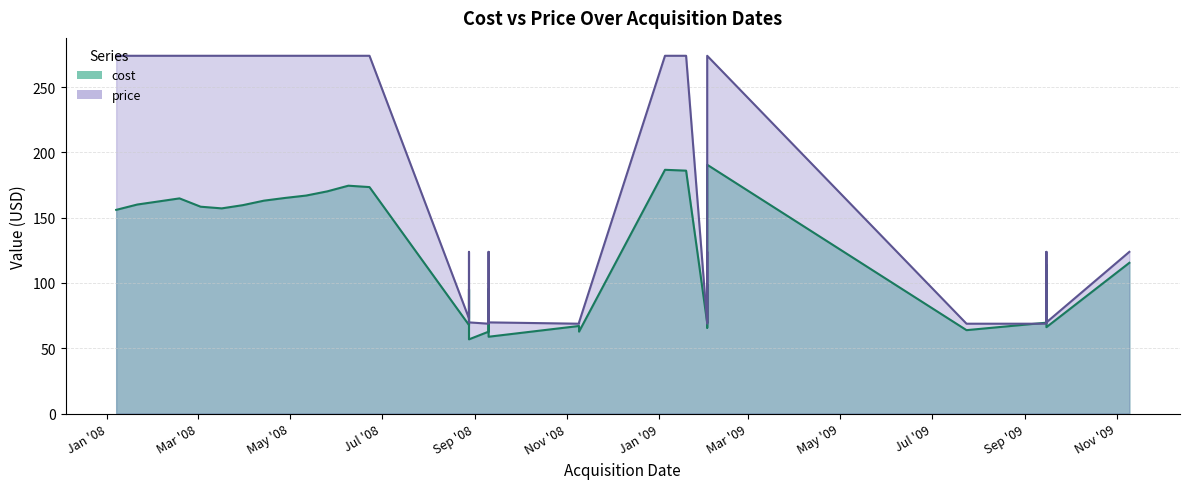

Which series has the largest total across all categories?

price